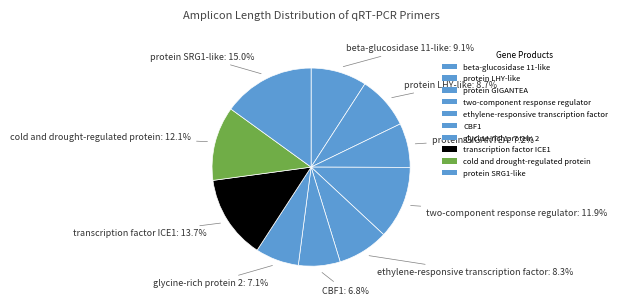

How many segments does this pie chart have?

10